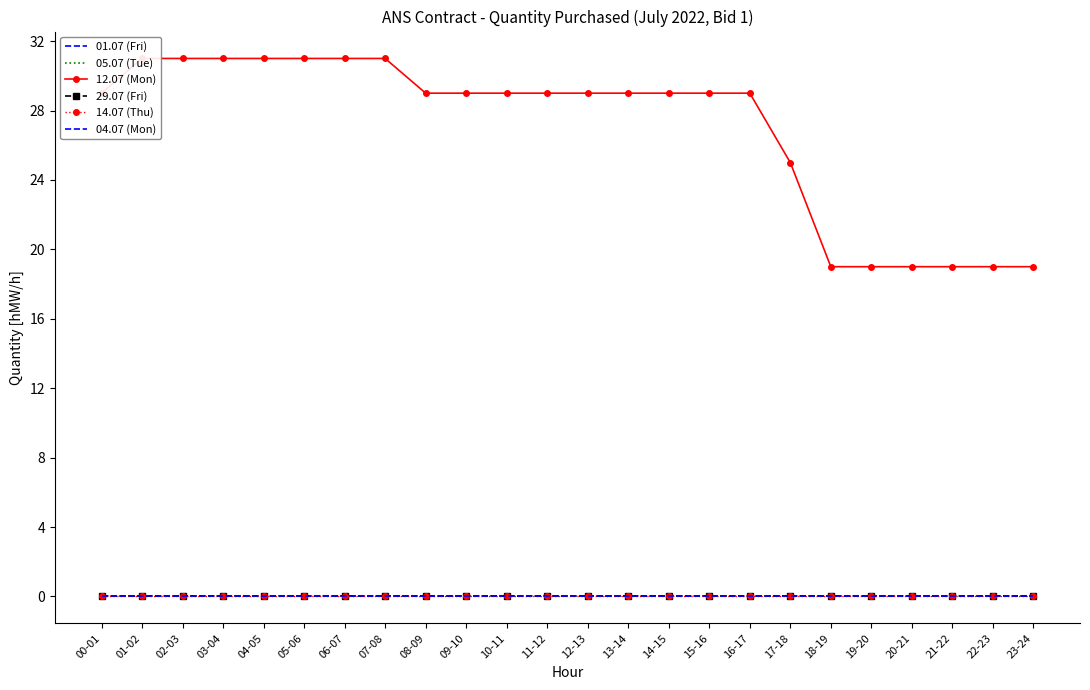

Count the 12.07 (Mon) values in the range 25 to 31.

18